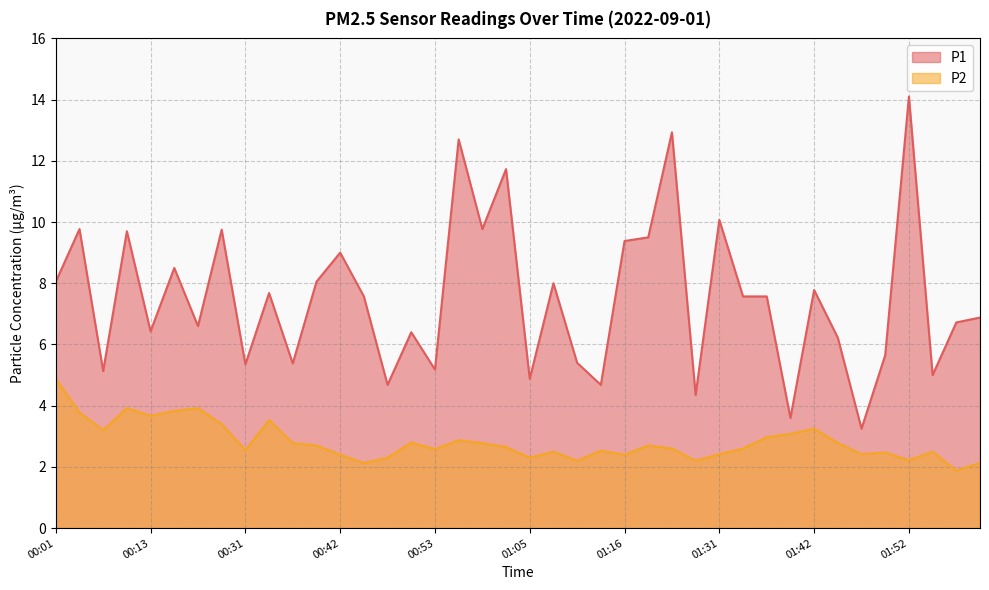

Rank the series at 00:04 from lowest to highest value.

P2, P1